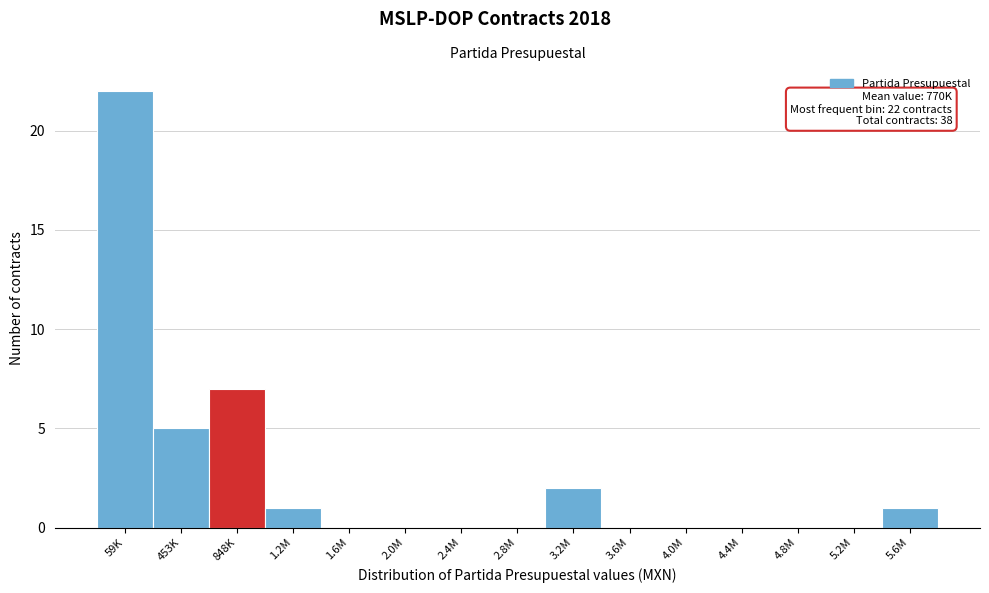

Reading left to right, transcribe all the data shown in this chart.

59K=22	453K=5	848K=7	1.2M=1	1.6M=0	2.0M=0	2.4M=0	2.8M=0	3.2M=2	3.6M=0	4.0M=0	4.4M=0	4.8M=0	5.2M=0	5.6M=1